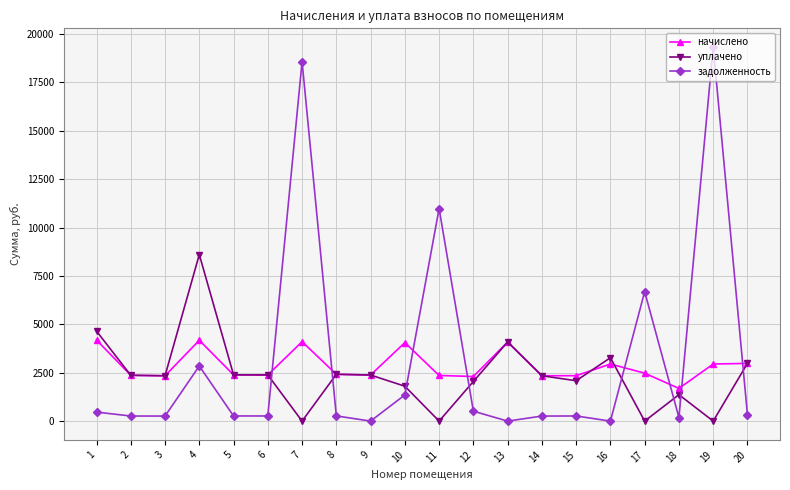

At which category does начислено reach its first local peak?

4